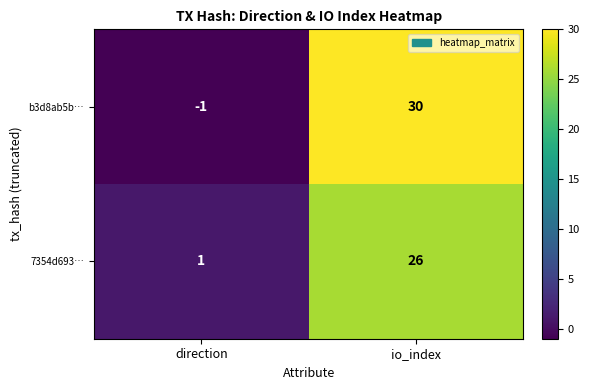

Reading left to right, what are all the values shown in this chart?

b3d8ab5b…: direction=-1	io_index=30
7354d693…: direction=1	io_index=26